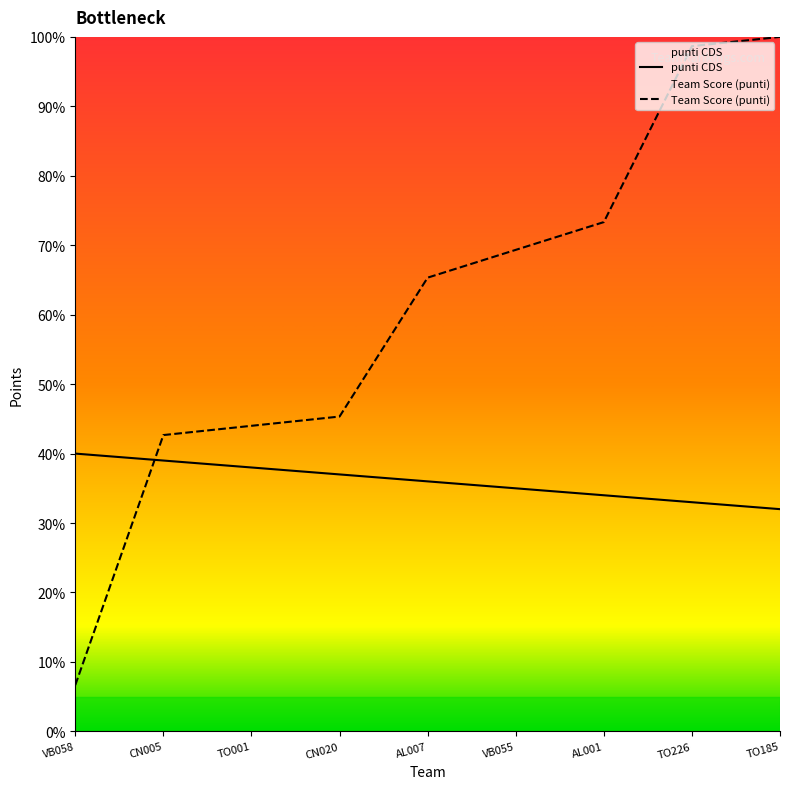

Which series has the largest range (max minus min)?

Team Score (punti)